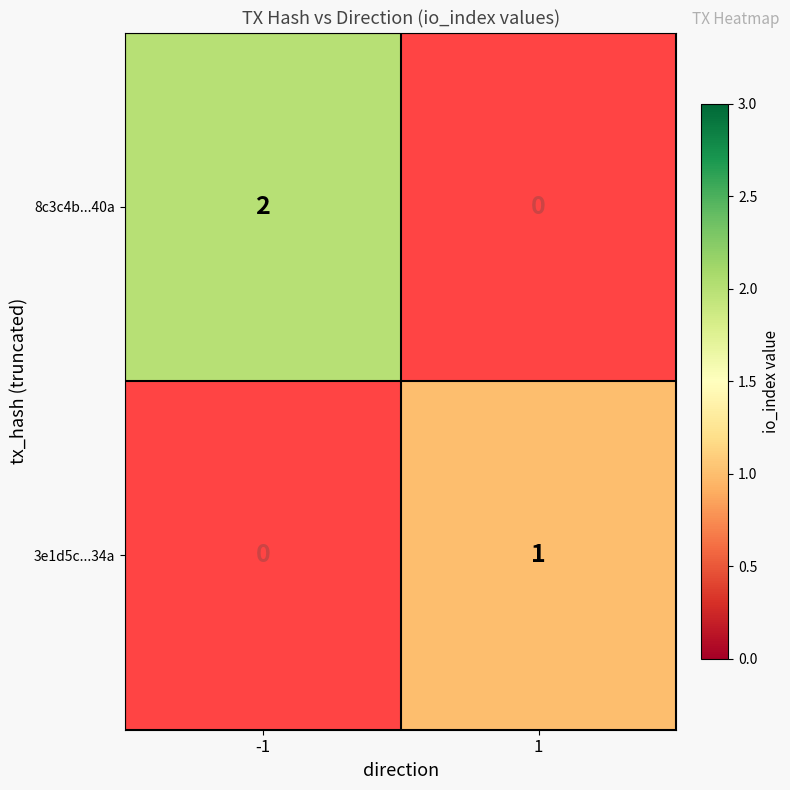

Rank the categories by 8c3c4b...40a value from highest to lowest.

-1, 1